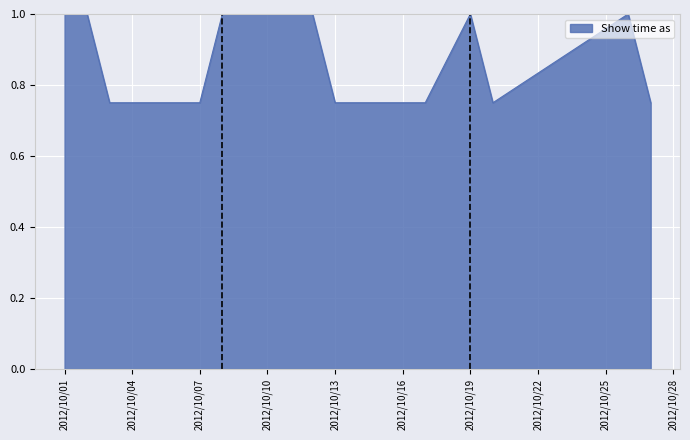

What is the greatest value displayed?

1.0